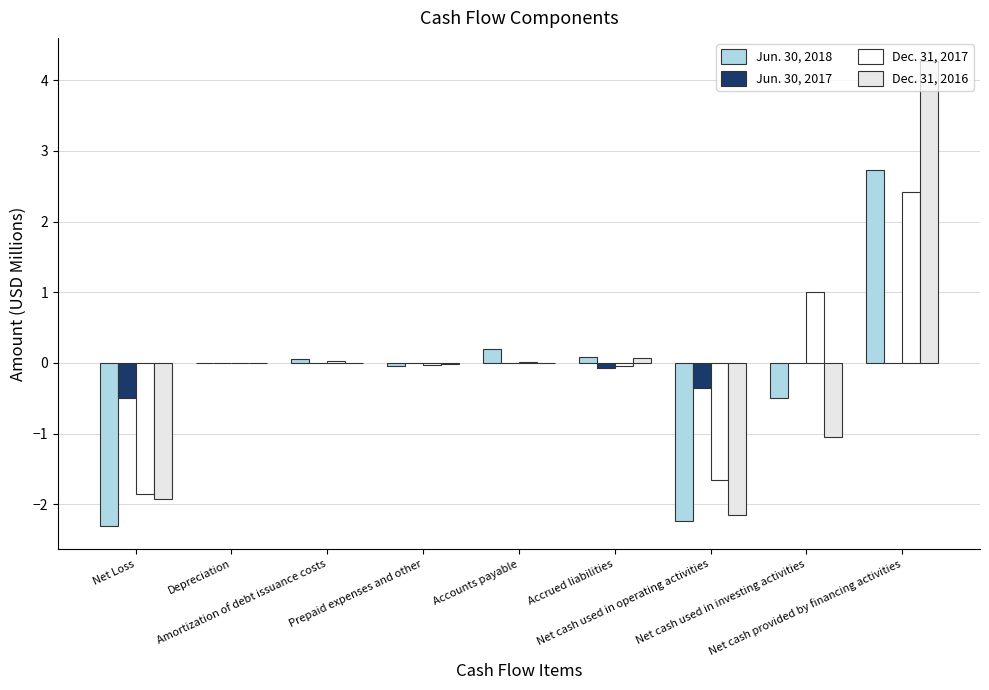

What is the maximum value for Dec. 31, 2016?

4.3